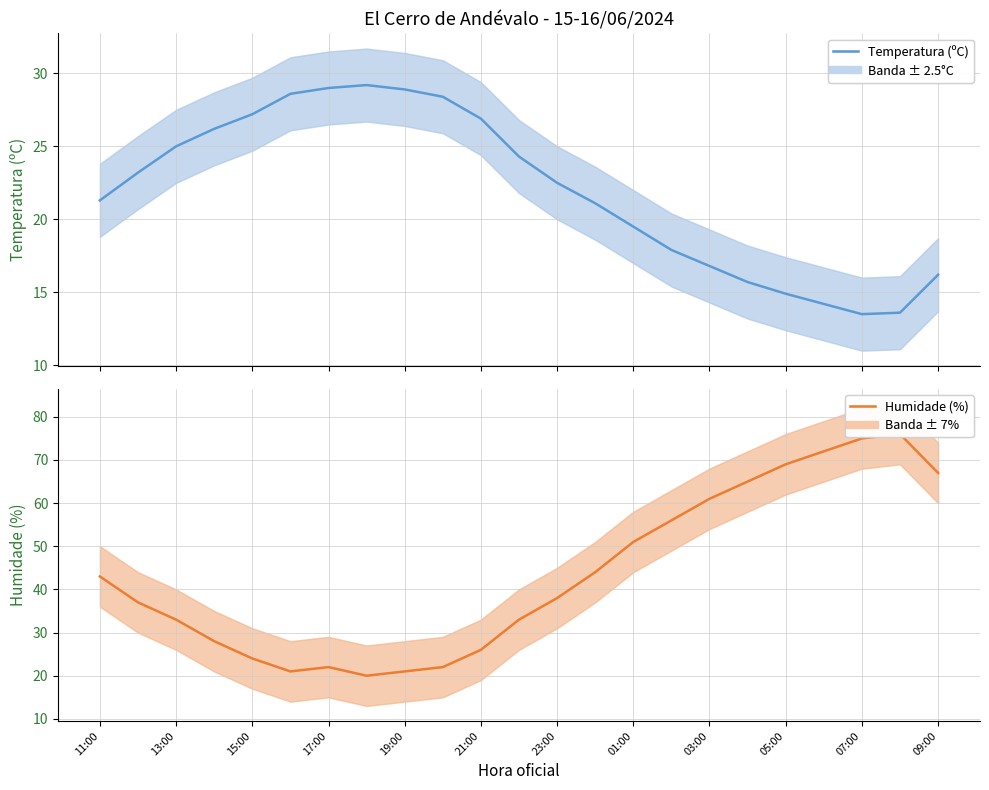

What is the average value of the Humidade (%) series?

43.7